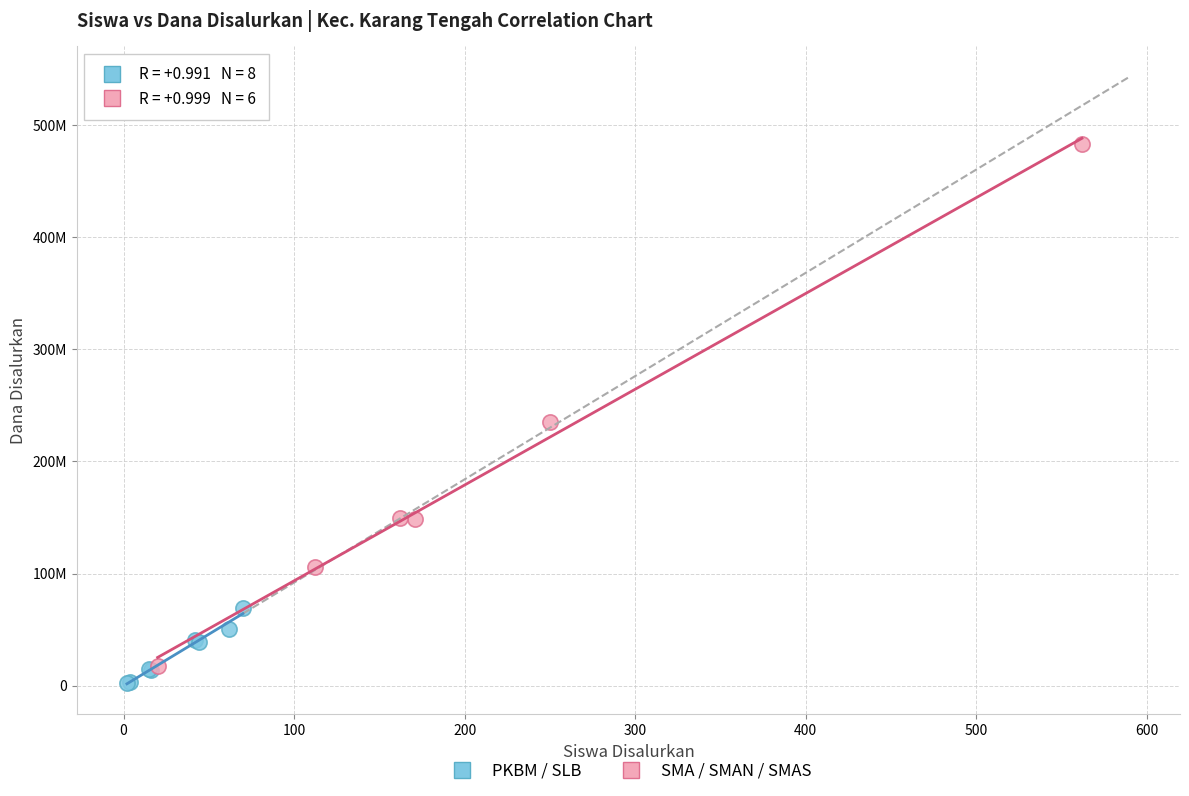

Which series has the largest Y range (max minus min)?

SMA / SMAN / SMAS